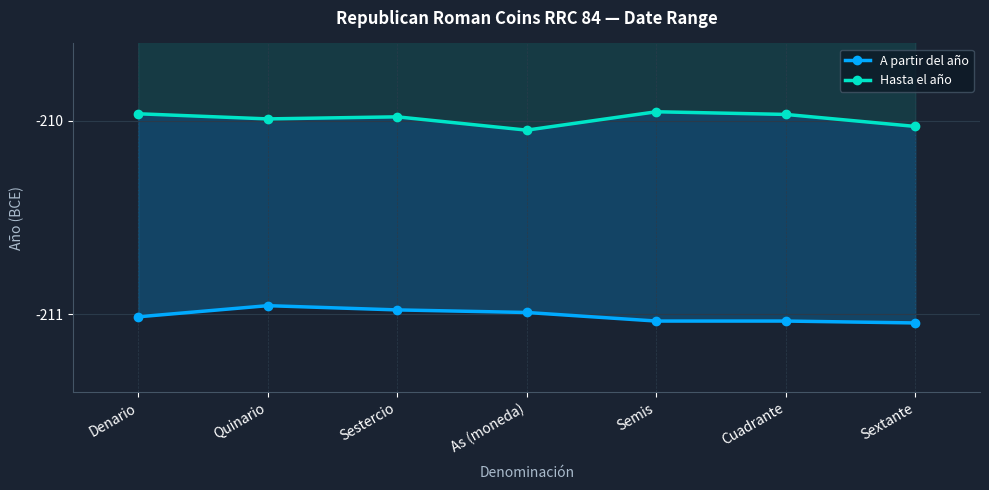

Count the number of data series in this chart.

2